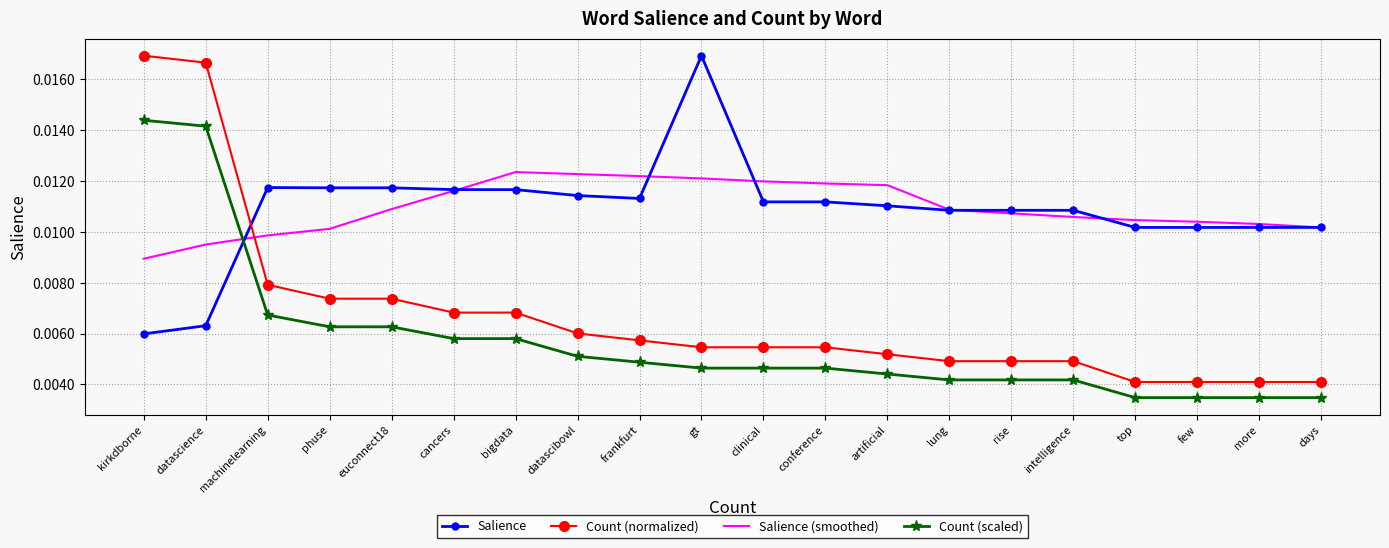

What are all the series names shown in the legend?

Salience, Count (normalized), Salience (smoothed), Count (scaled)